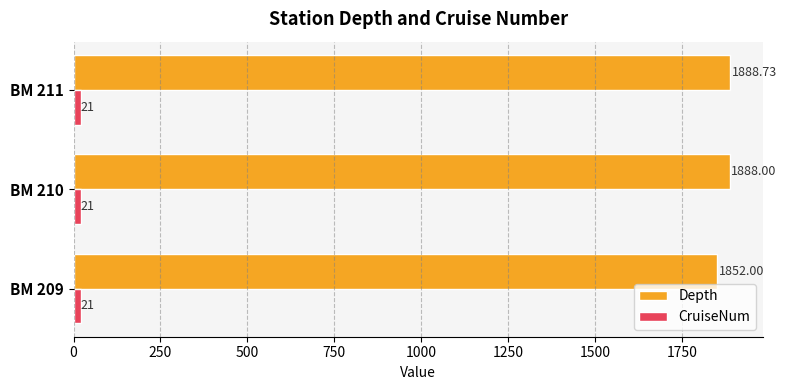

List the series in order of their peak value, lowest first.

CruiseNum, Depth